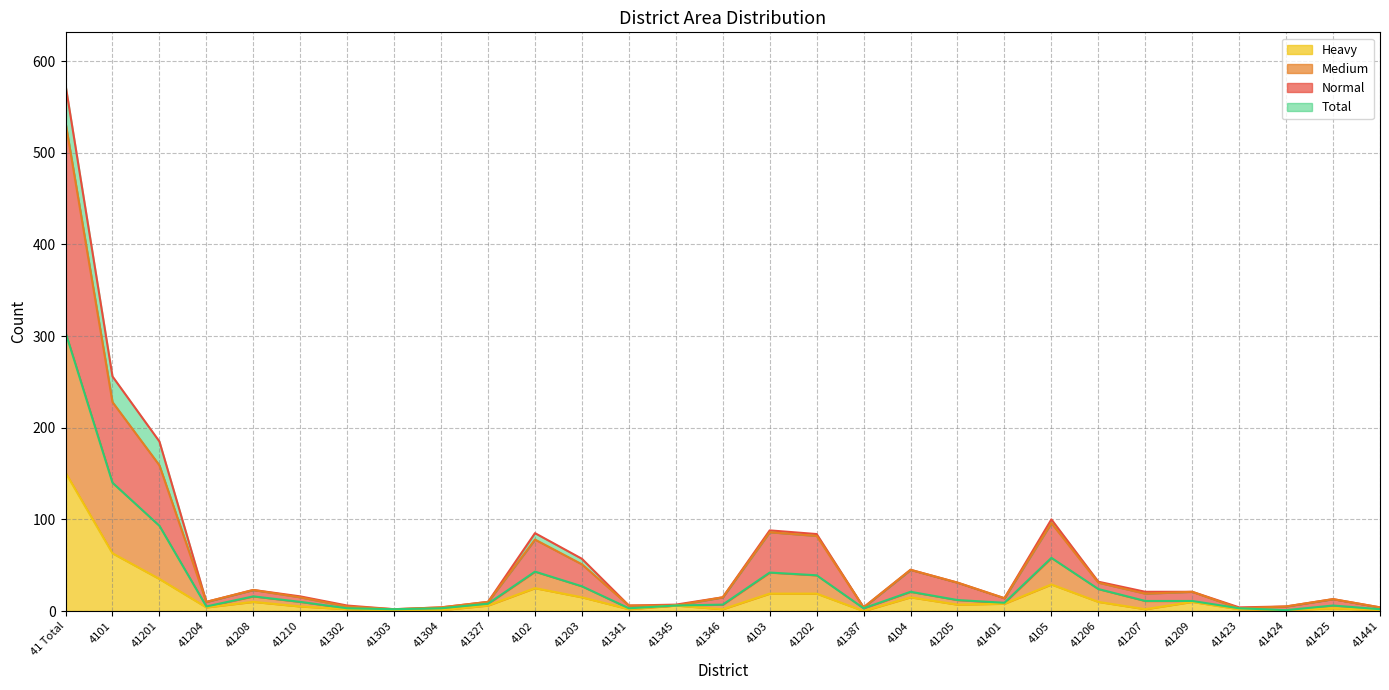

Between 41401 and 41441, which series saw the biggest shift?

Total